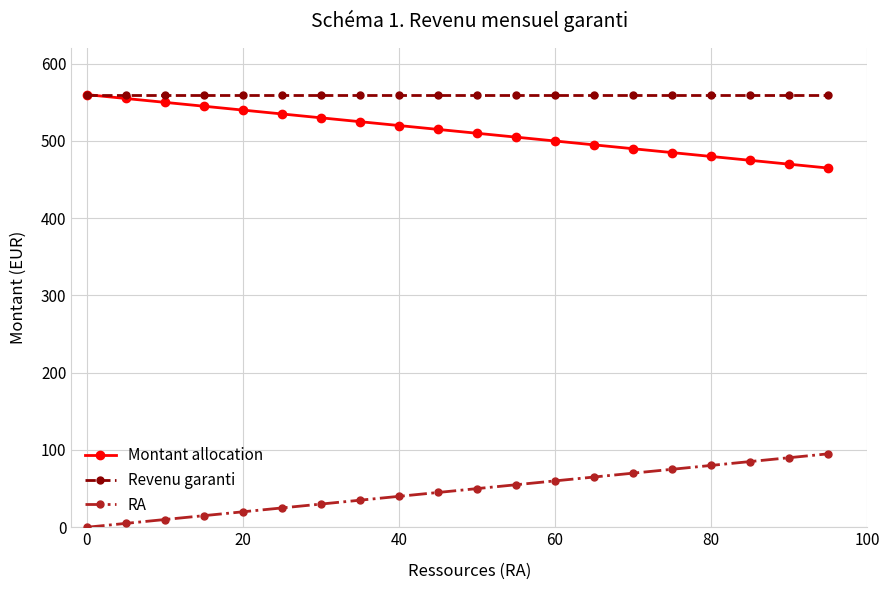

True or false: RA and Revenu garanti intersect in this chart.

False